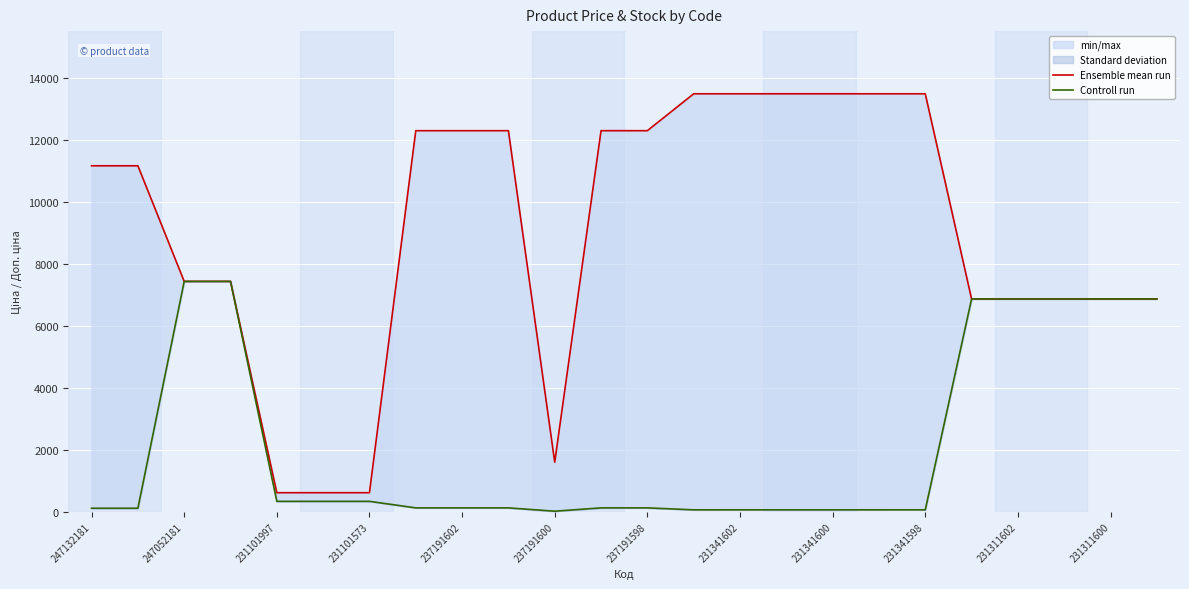

How many lines are shown in the chart?

2